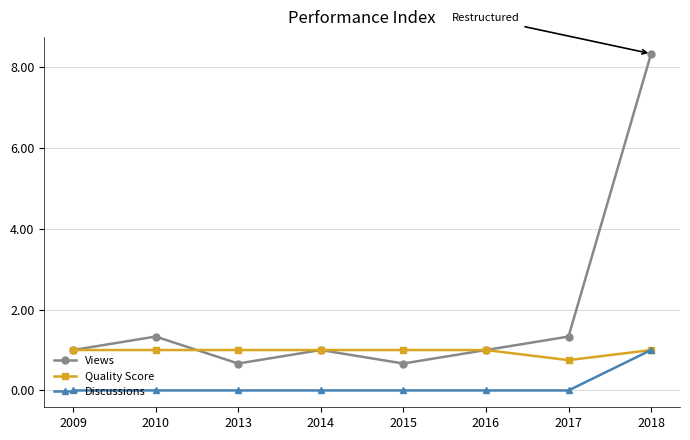

Rank the series by their average value, from highest to lowest.

Views, Quality Score, Discussions